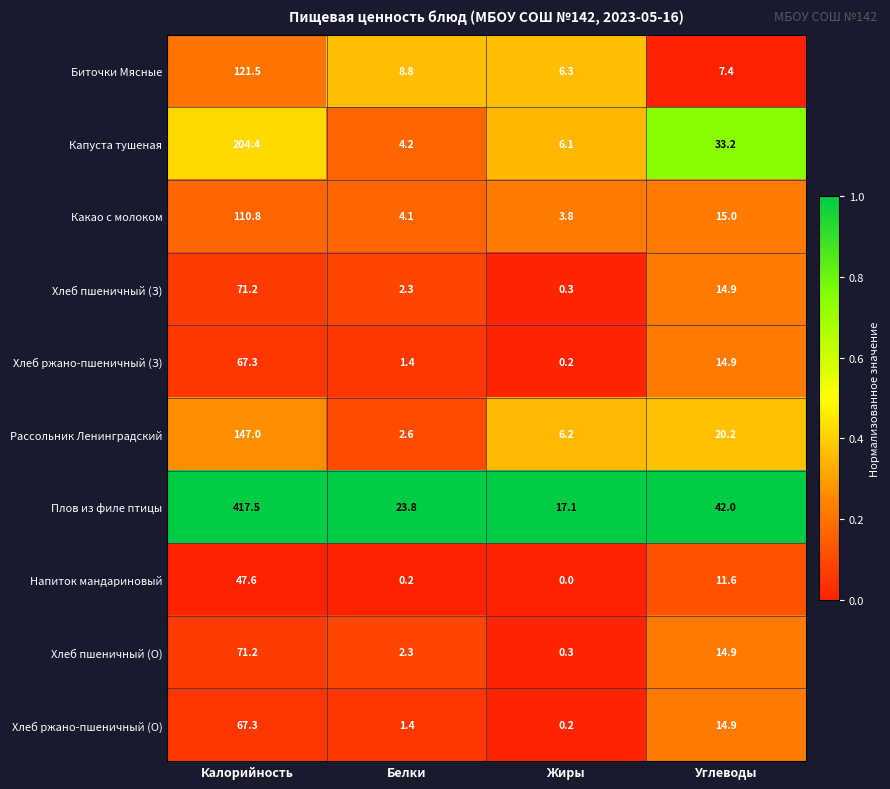

Is it true that Плов из филе птицы equals 17.1 at Жиры?

True